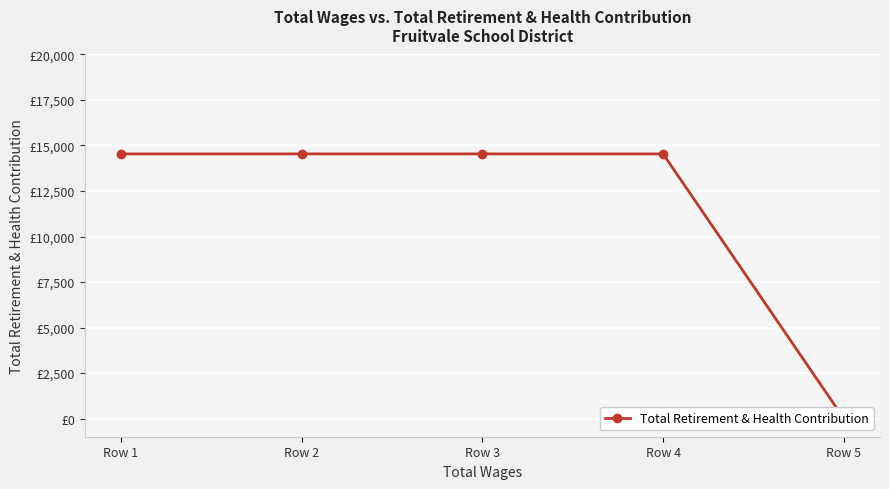

What is the value of the 1st point from the left?

14539